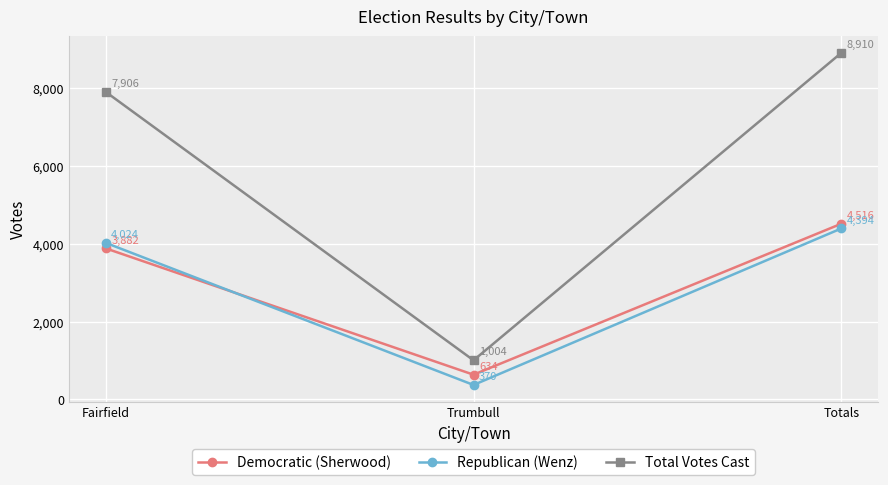

List the series in order of their peak value, highest first.

Total Votes Cast, Democratic (Sherwood), Republican (Wenz)